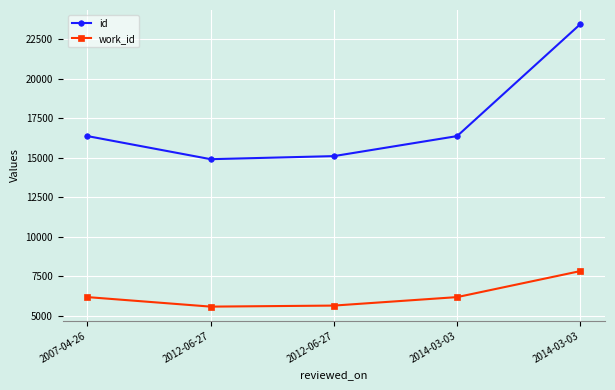

What is the sum of the work_id values at 2014-03-03 and 2007-04-26?

12366